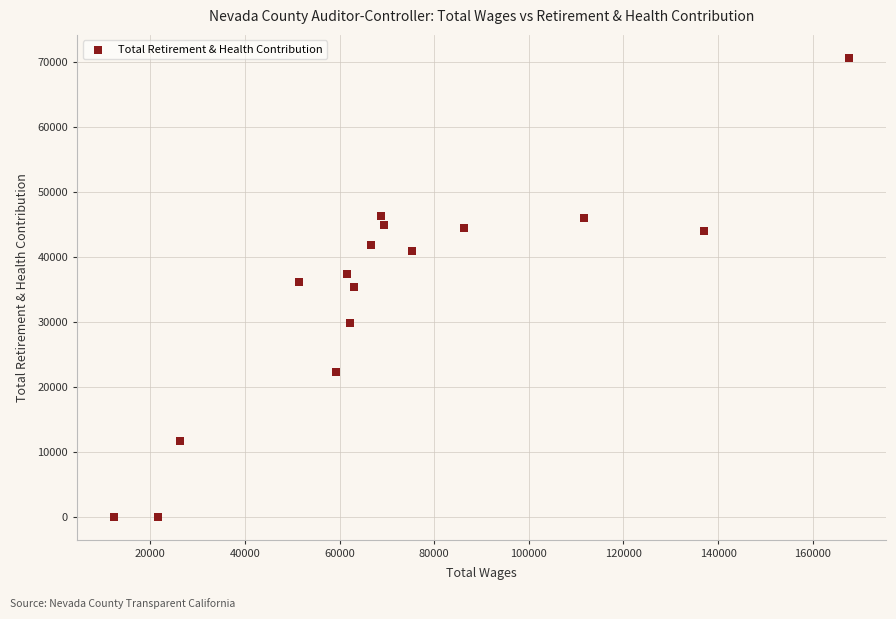

What is the range of Y values (max minus min)?

70681